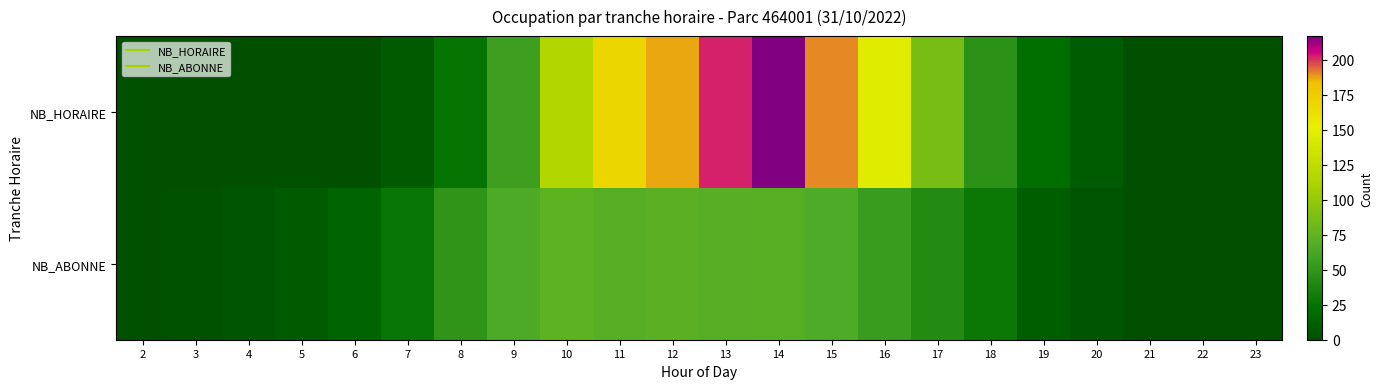

At 12, list the series in order from largest to smallest.

NB_HORAIRE, NB_ABONNE